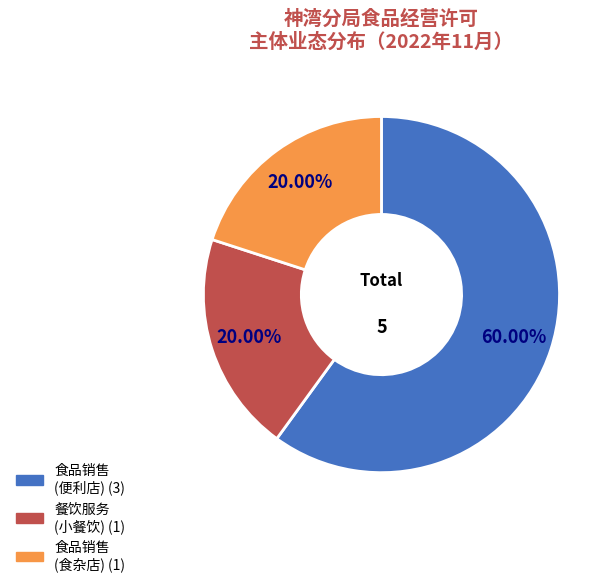

Does any single category account for the majority?

Yes